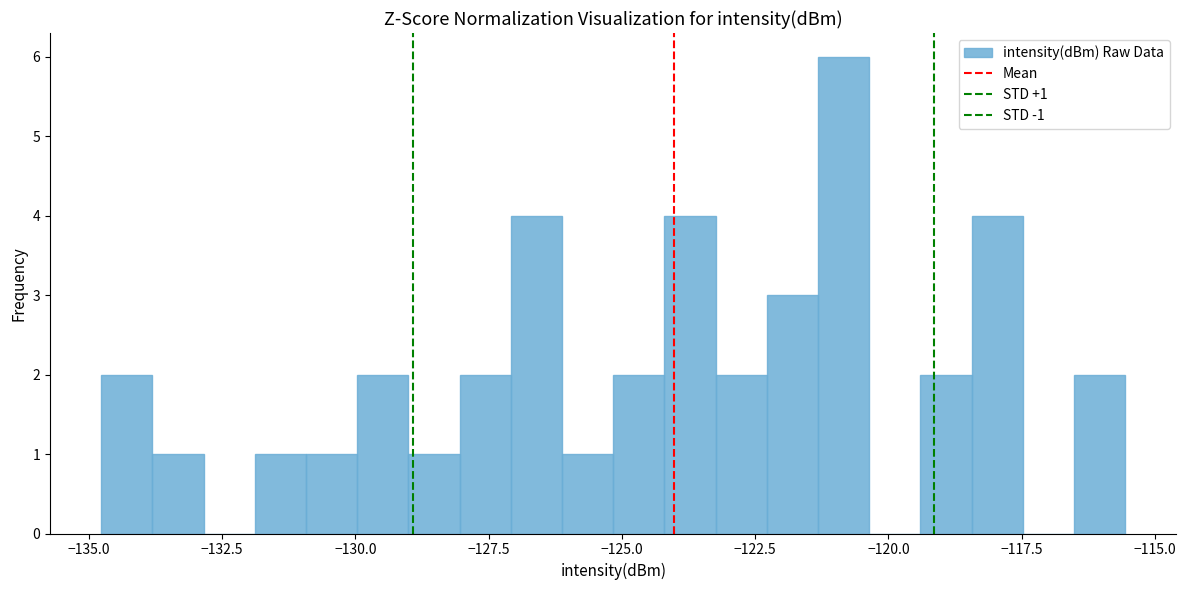

Around what value on the x-axis is the tallest bar? Give the approximate position of its centre, as read against the axis.

-121.0